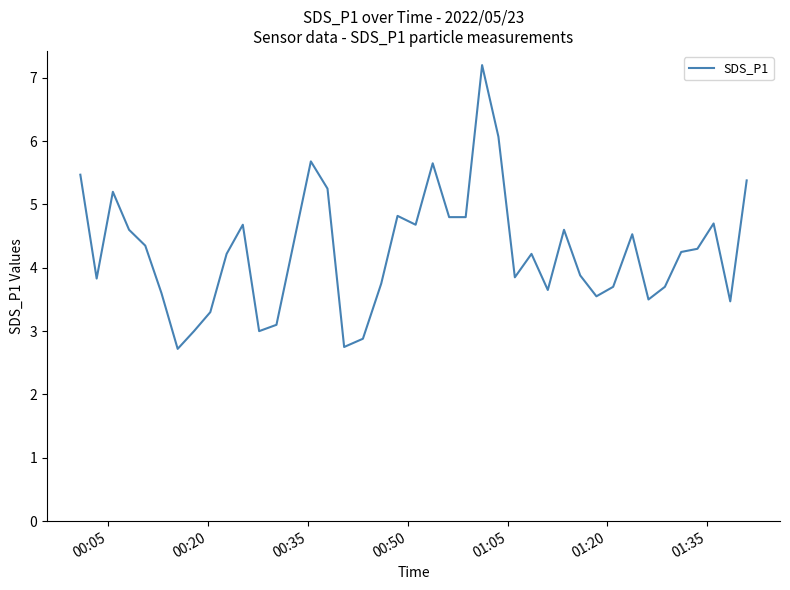

What is the difference between the maximum and minimum values?

4.5